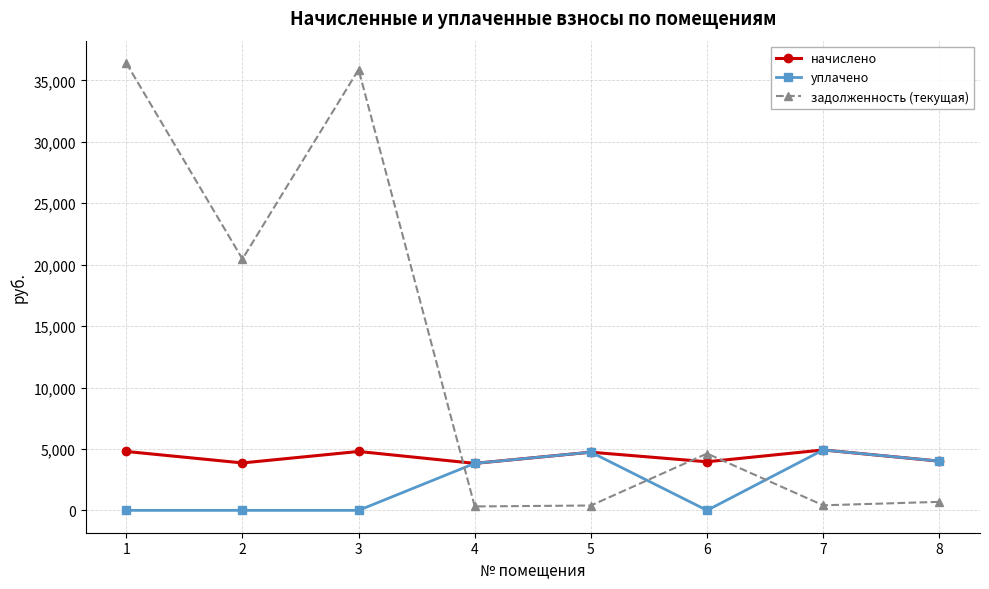

At which category does начислено reach its first local valley?

2